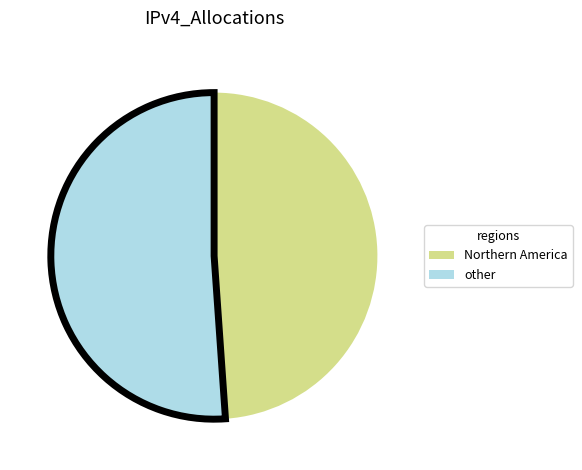

Is there any slice that represents more than half of the pie?

Yes